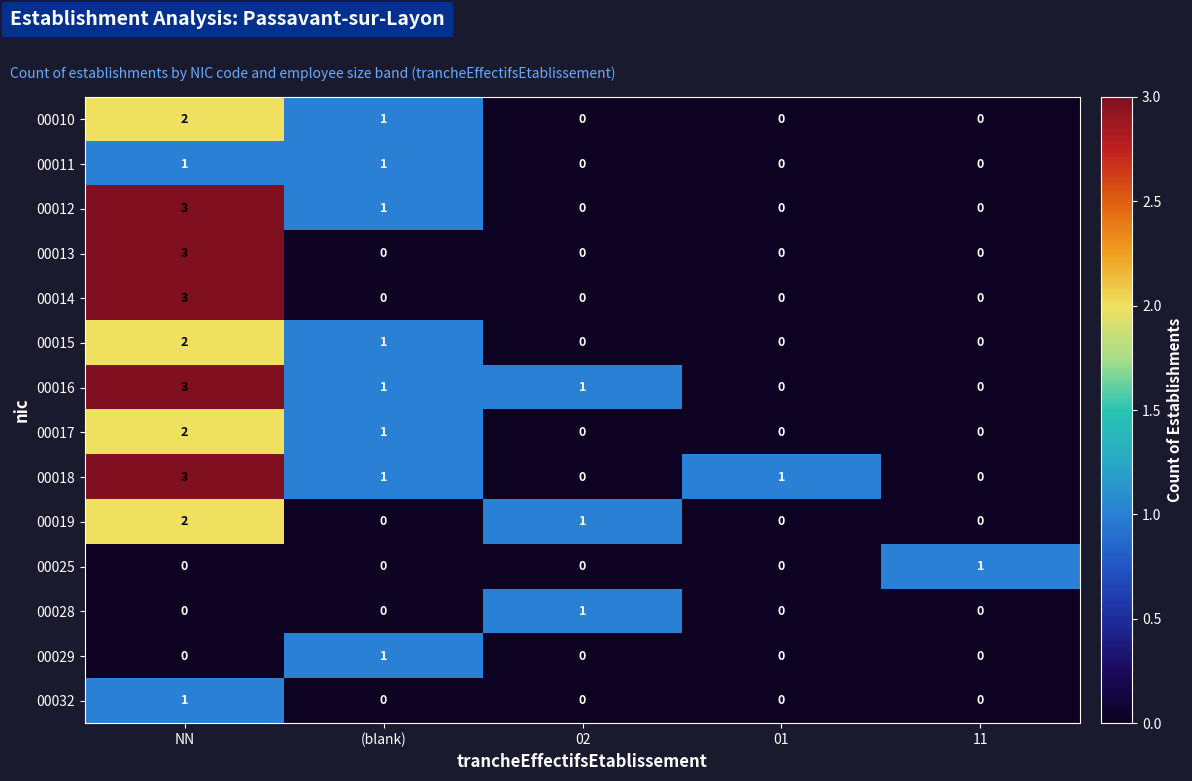

The 00028 series shows 1 at 02. True or false?

True